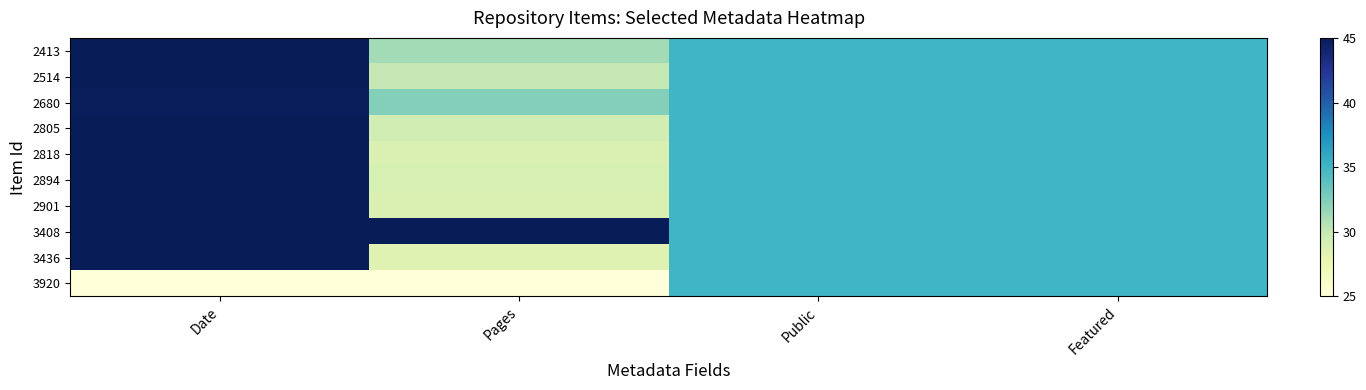

What is the difference between the highest and lowest values at Pages?

20.0